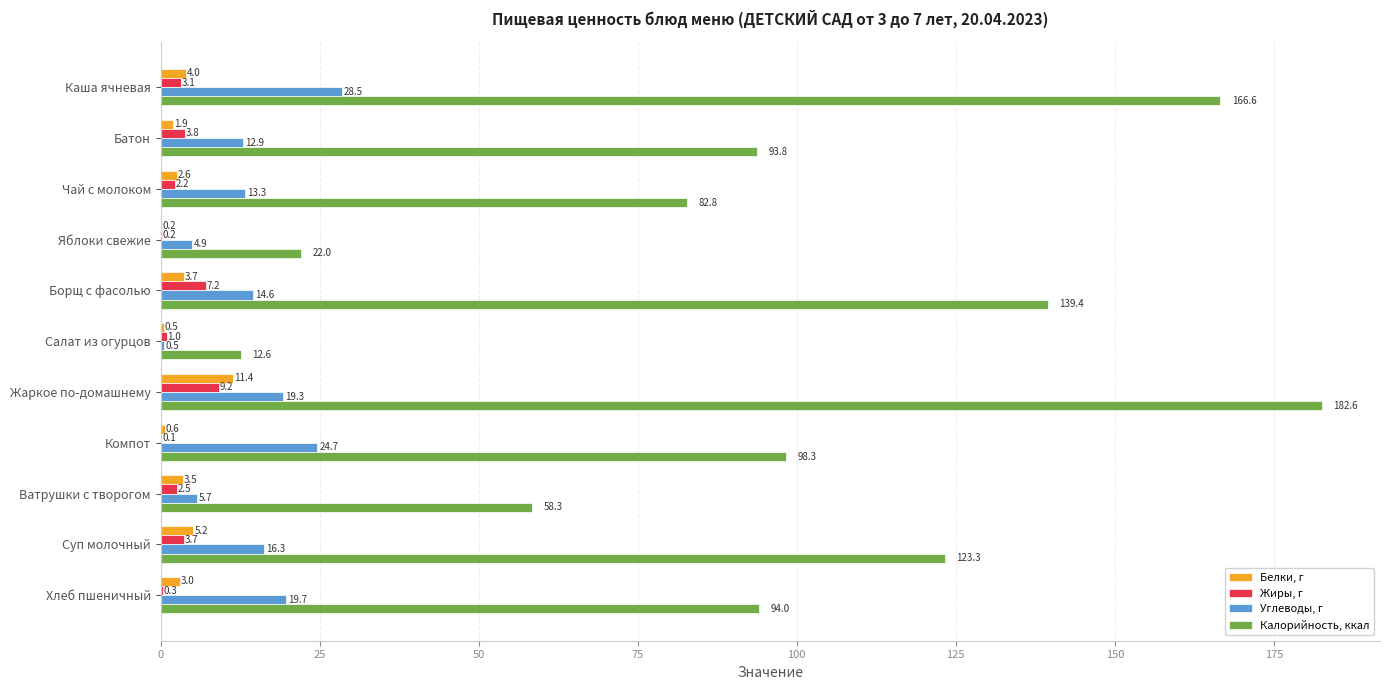

True or false: Калорийность, ккал has a value of 122.9 at Хлеб пшеничный.

False